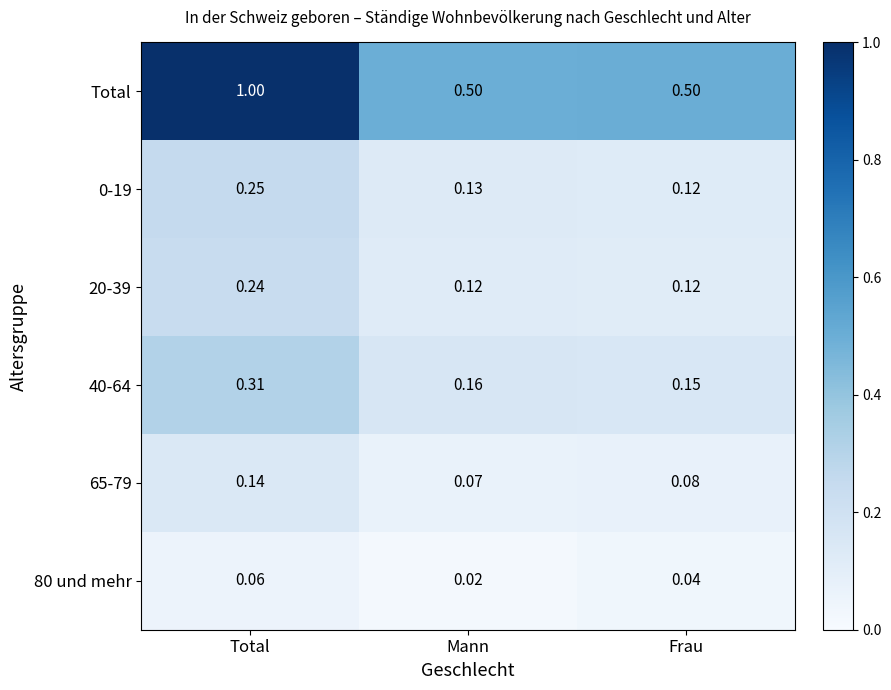

At which category does the chart reach its minimum across all series?

Mann